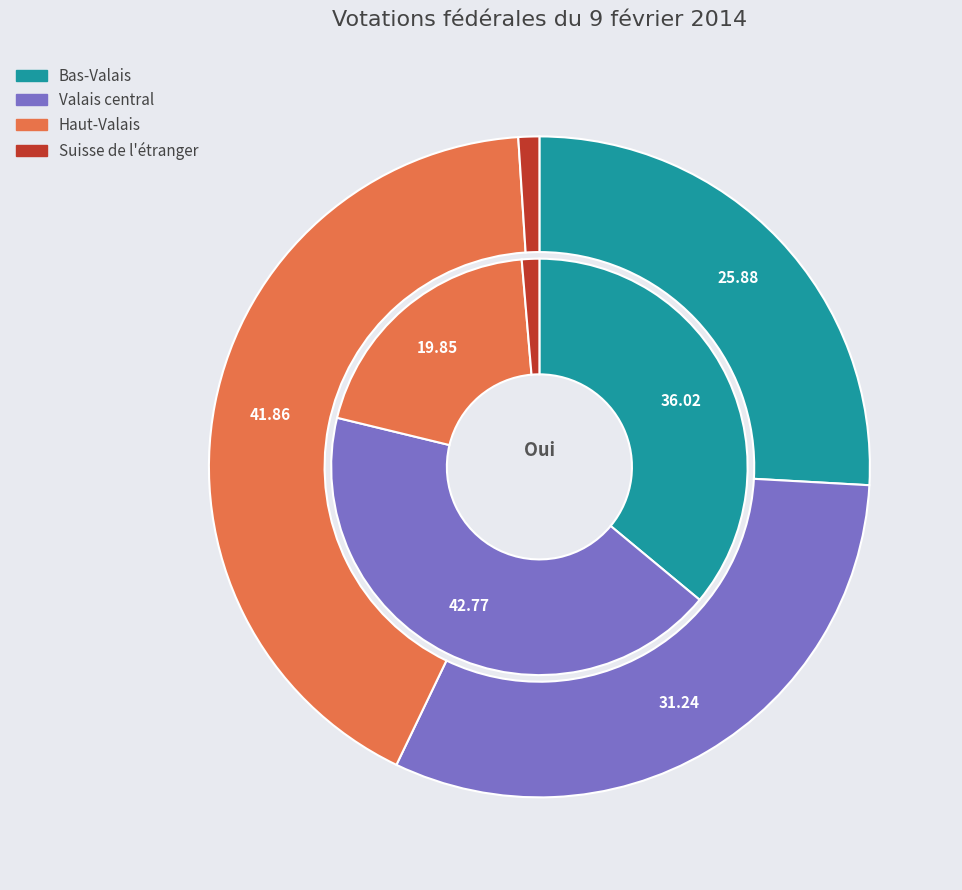

Count the number of slices in the pie.

4